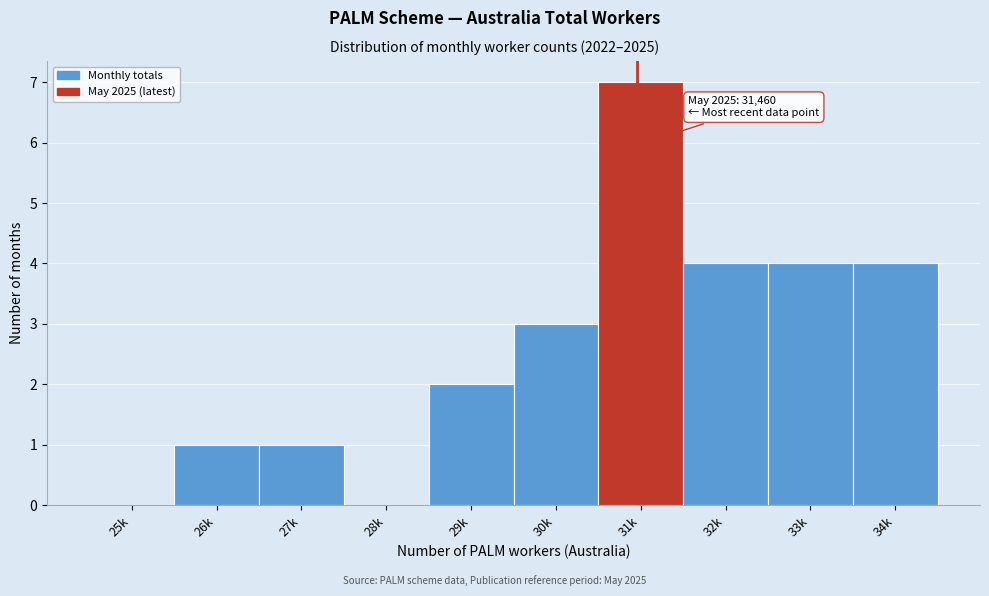

Reading left to right, extract all data points from this chart.

25k=0	26k=1	27k=1	28k=0	29k=2	30k=3	31k=7	32k=4	33k=4	34k=4